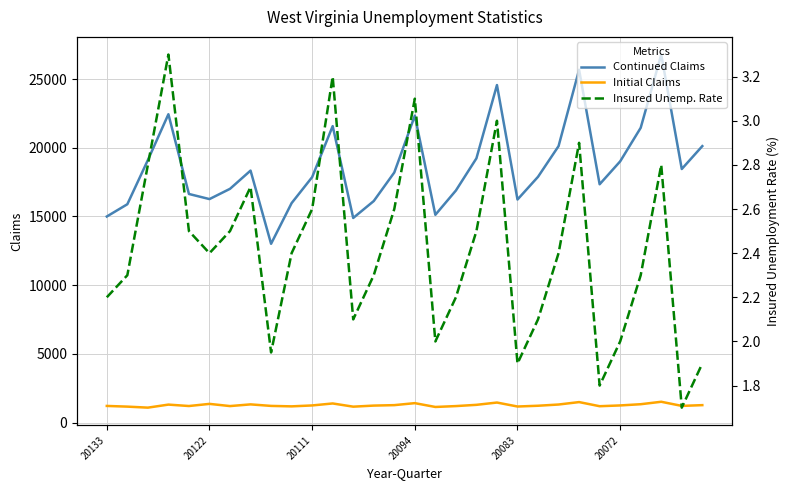

True or false: Initial Claims has a value of 1389.0 at 11.

True